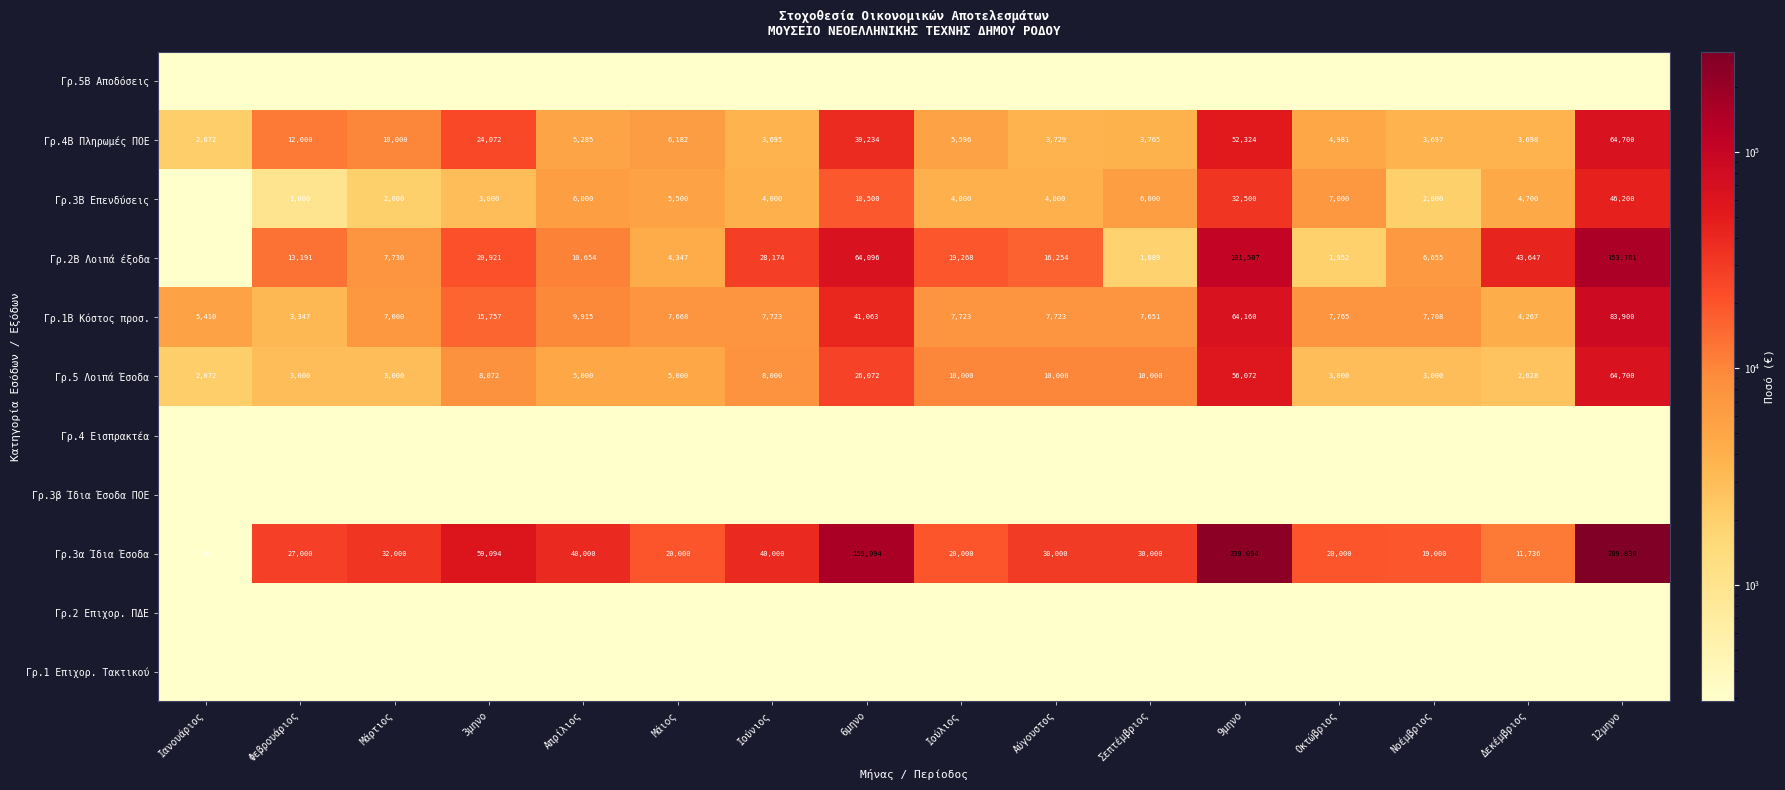

Where is Γρ.1Β Κόστος προσ. nearest to the value 43623?

6μηνο